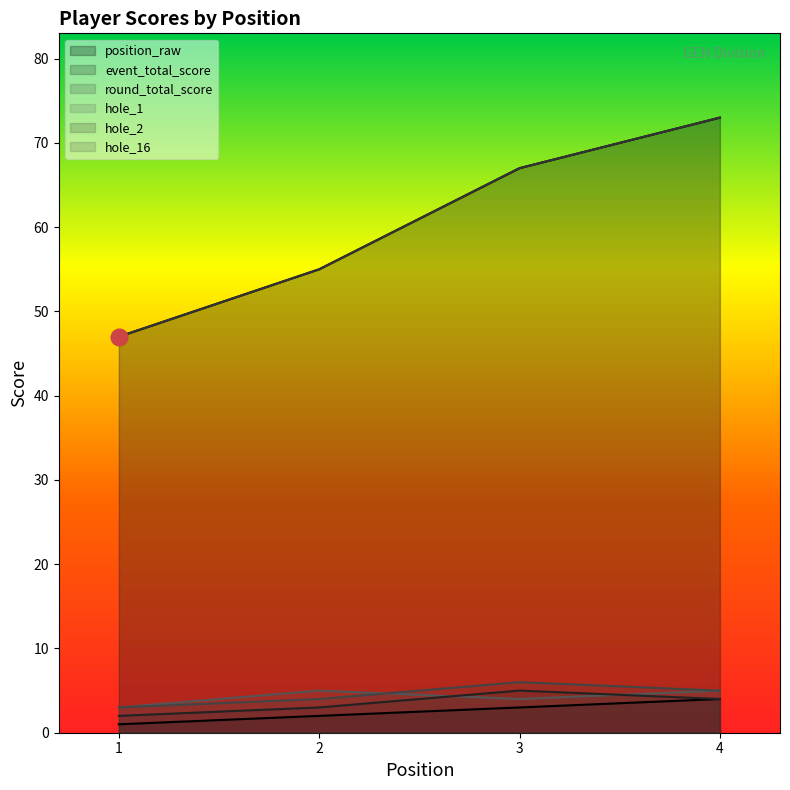

What is the average value of the event_total_score series?

60